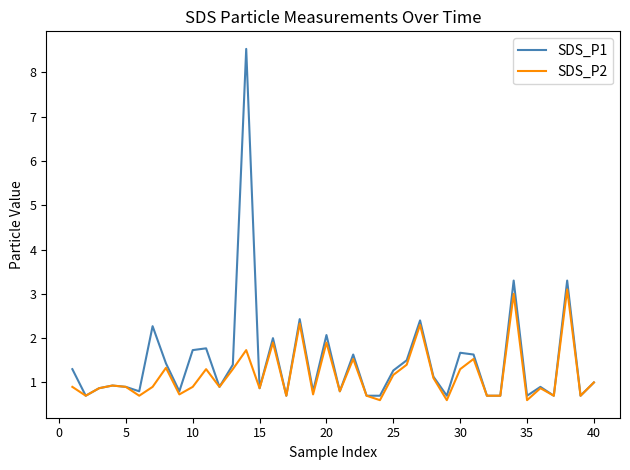

What is the highest value of the SDS_P1 series?

8.5